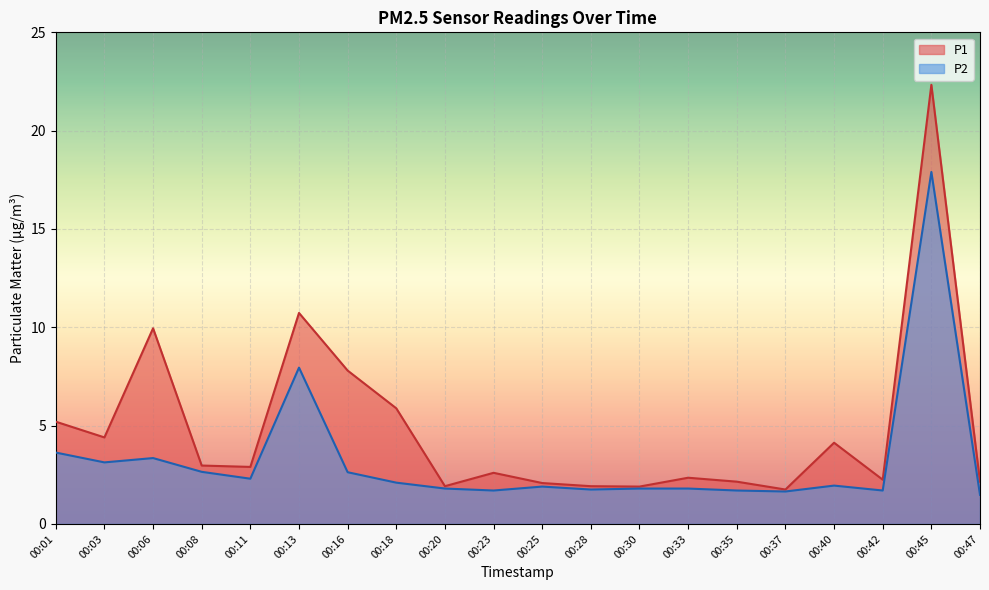

How many values in the P1 series are below 2?

4